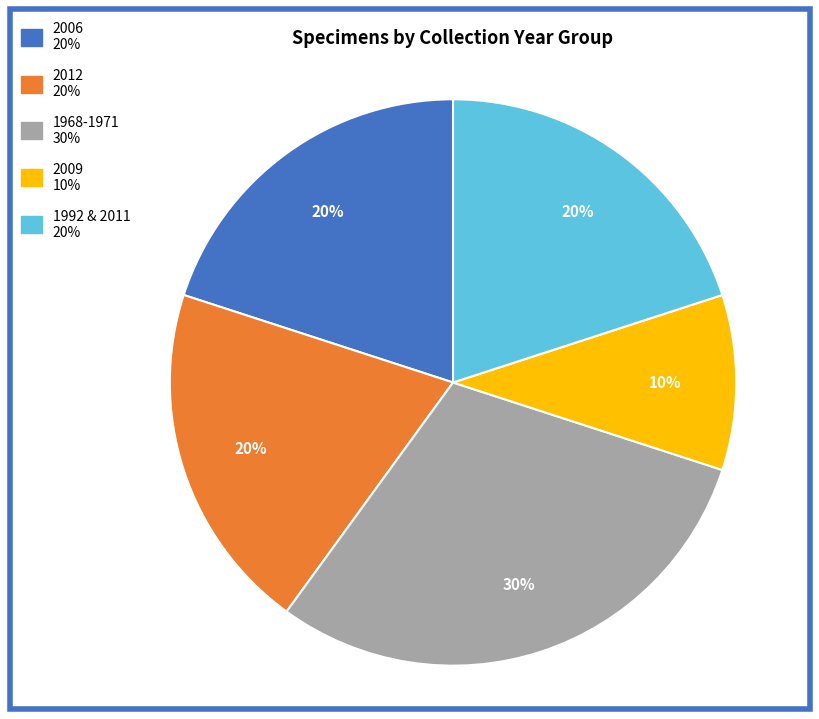

Is there a majority slice in this chart?

No